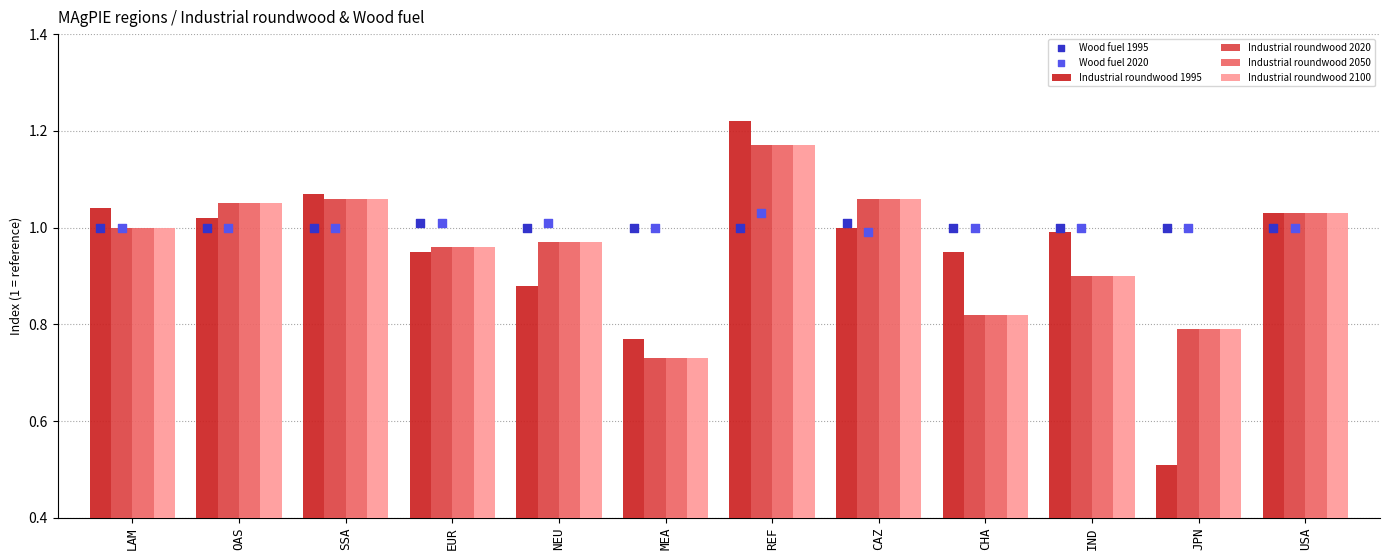

What are all the series names shown in the legend?

Industrial roundwood 1995, Industrial roundwood 2020, Industrial roundwood 2050, Industrial roundwood 2100, Wood fuel 1995, Wood fuel 2020